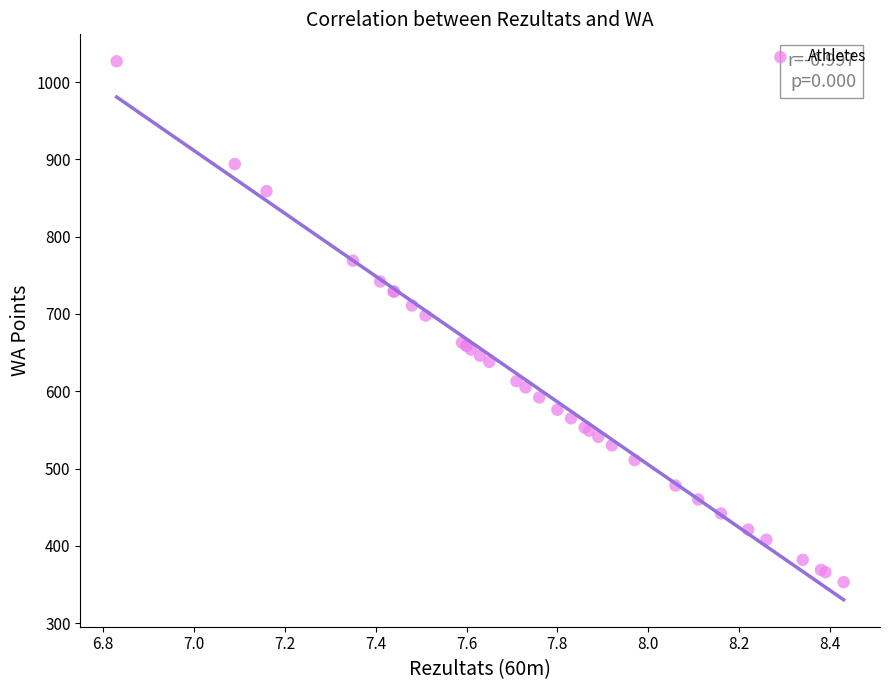

What Y value in the scatter plot is closest to 690?

698